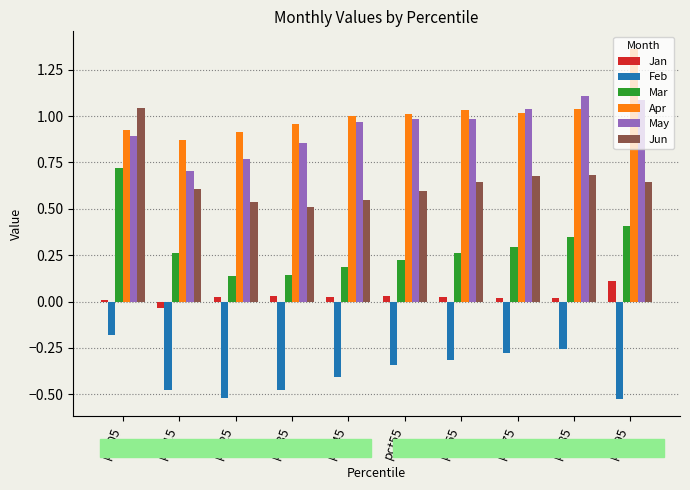

At which label does Jun reach its peak?

pct05